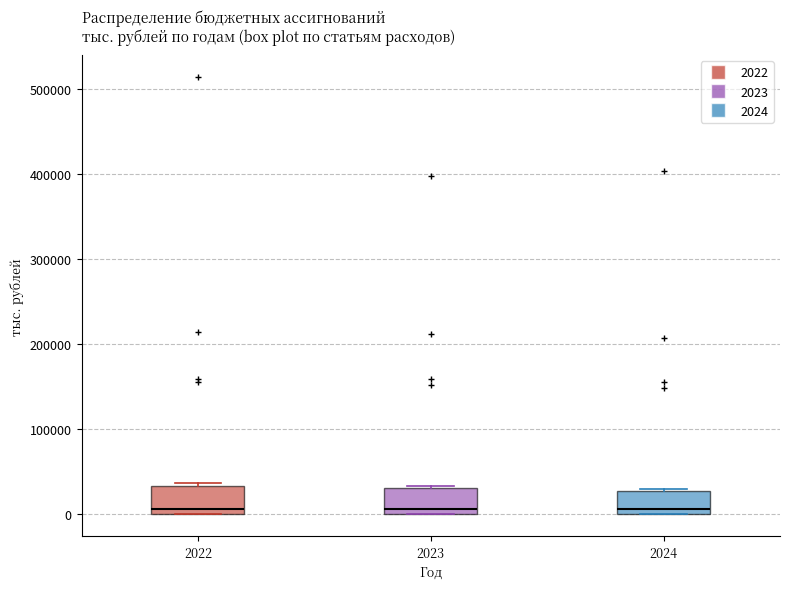

Reading left to right, transcribe this box plot: for each box, give where its median line is, the range the box spans, and where its two whiskers end, as read against the y-axis. The values are not printed on the chart, so give them approximately, as read against the axis.

2022: median 10000, box 0 to 30000, whiskers 0 to 40000
2023: median 10000, box 0 to 30000, whiskers 0 to 30000
2024: median 10000, box 0 to 30000, whiskers 0 to 30000